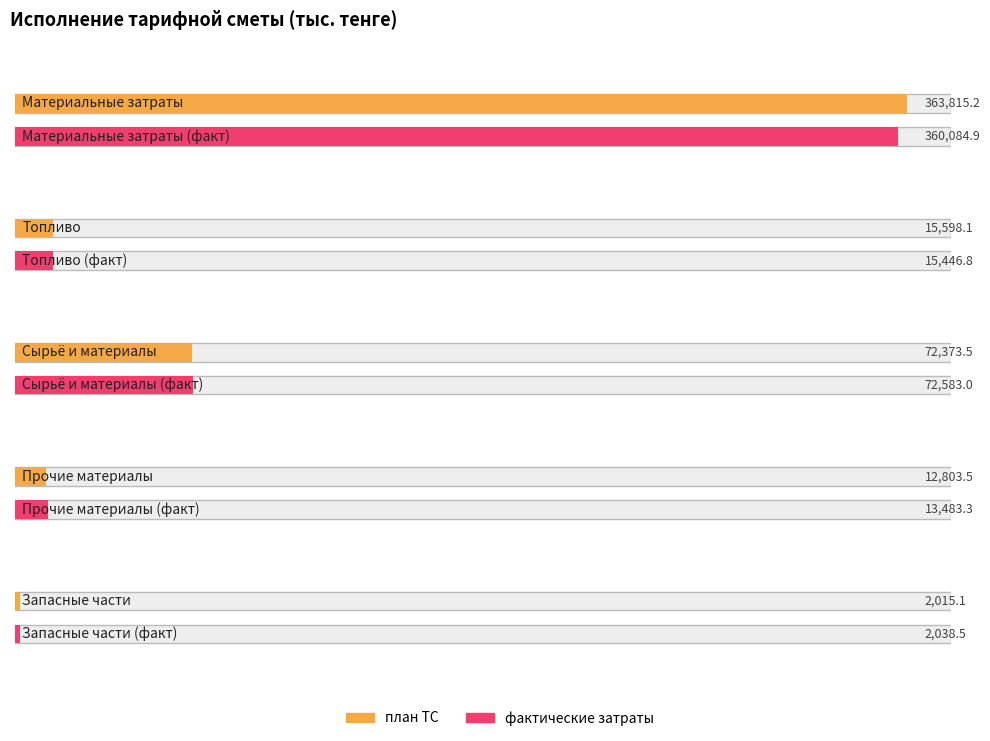

What is the label of the 1st bar from the left?

Материальные затраты